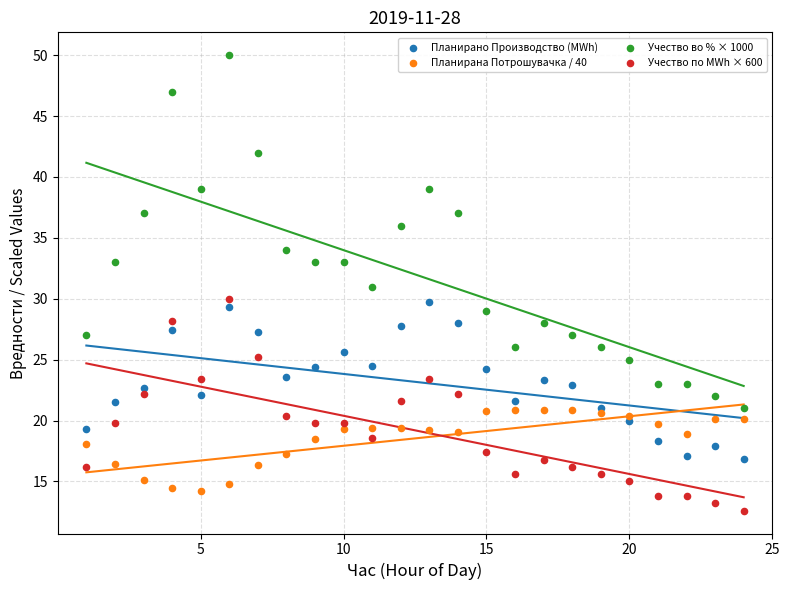

Which series contains the highest Y value?

Учество во % × 1000